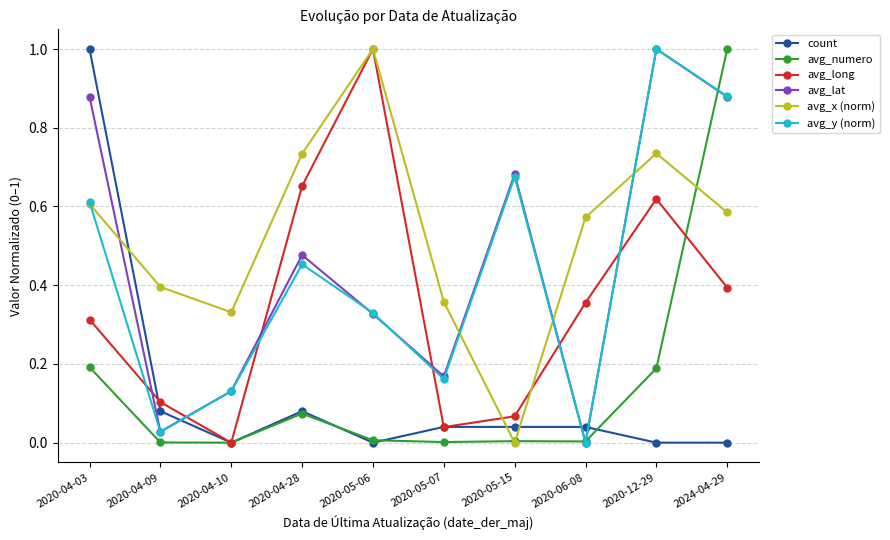

At which label is avg_lat closest to 0?

2020-06-08